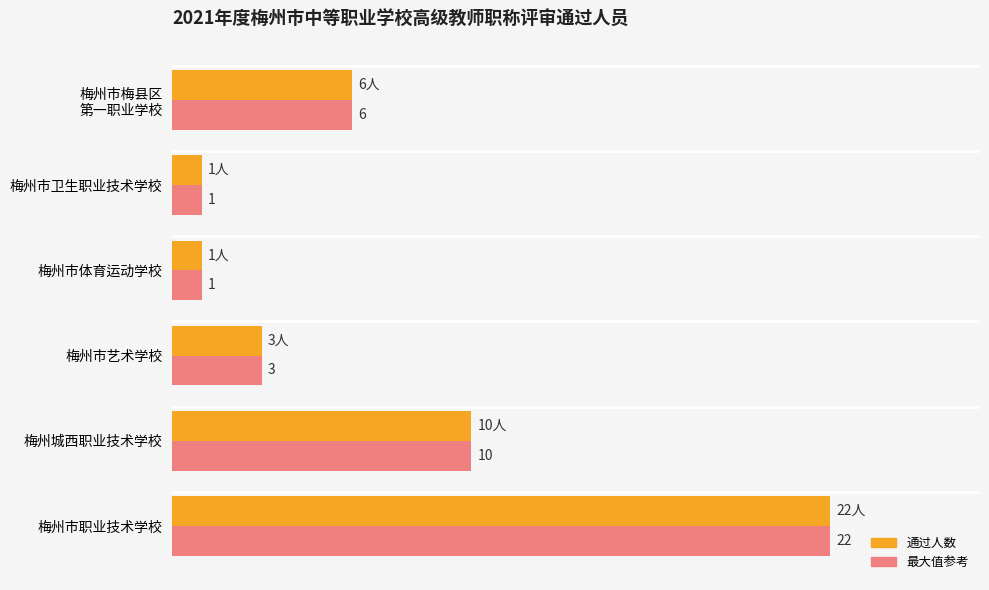

At which category is the sum across all series the highest?

梅州市职业技术学校